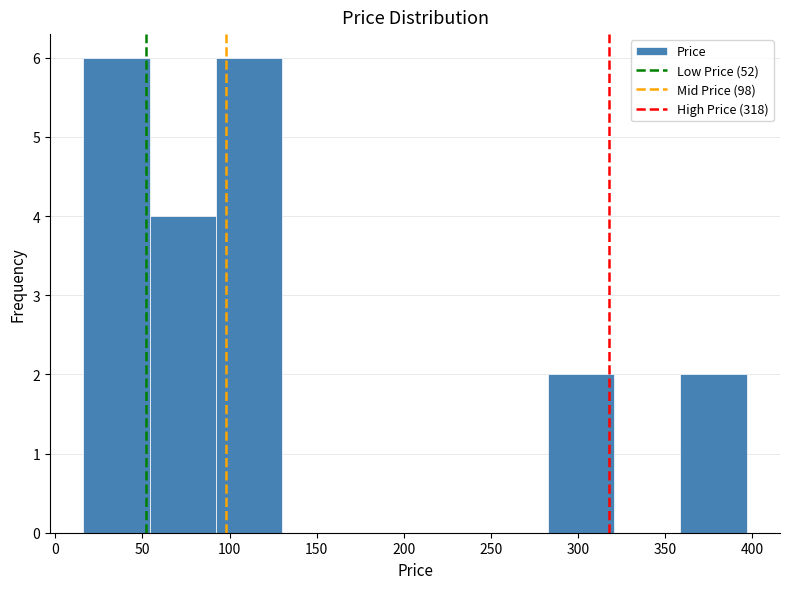

Reading left to right, list every bar in this chart as the range it spans on the x-axis followed by its height. Neither the bar edges nor the heights are printed on the chart, so give them approximately, as read against the axes.

15 to 55: 6
55 to 90: 4
90 to 130: 6
130 to 170: 0
170 to 205: 0
205 to 245: 0
245 to 285: 0
285 to 320: 2
320 to 360: 0
360 to 395: 2